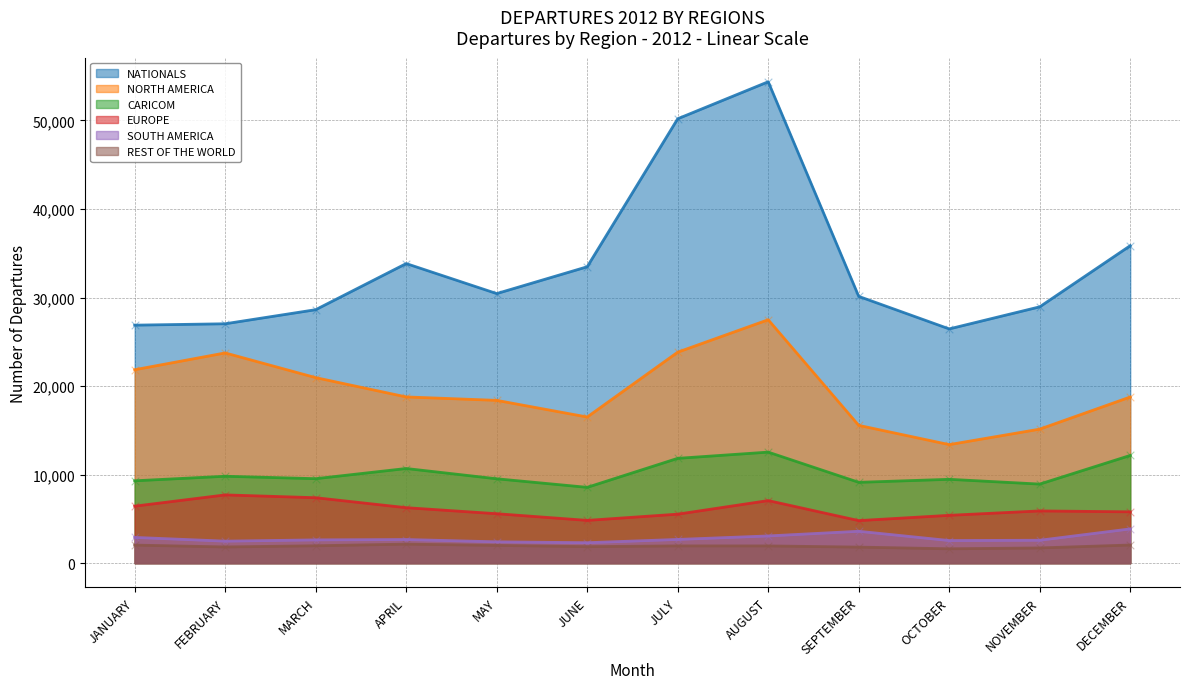

Is the value of NATIONALS at SEPTEMBER greater than the value of EUROPE at JUNE?

Yes